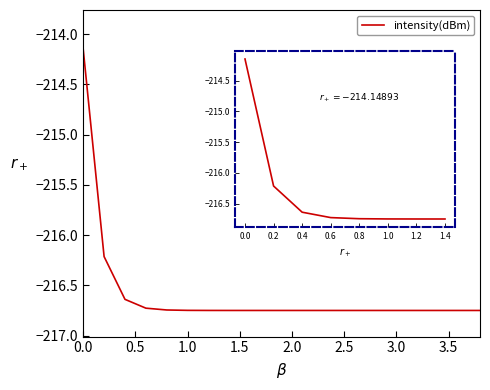

What position from the left is 0.6?

4